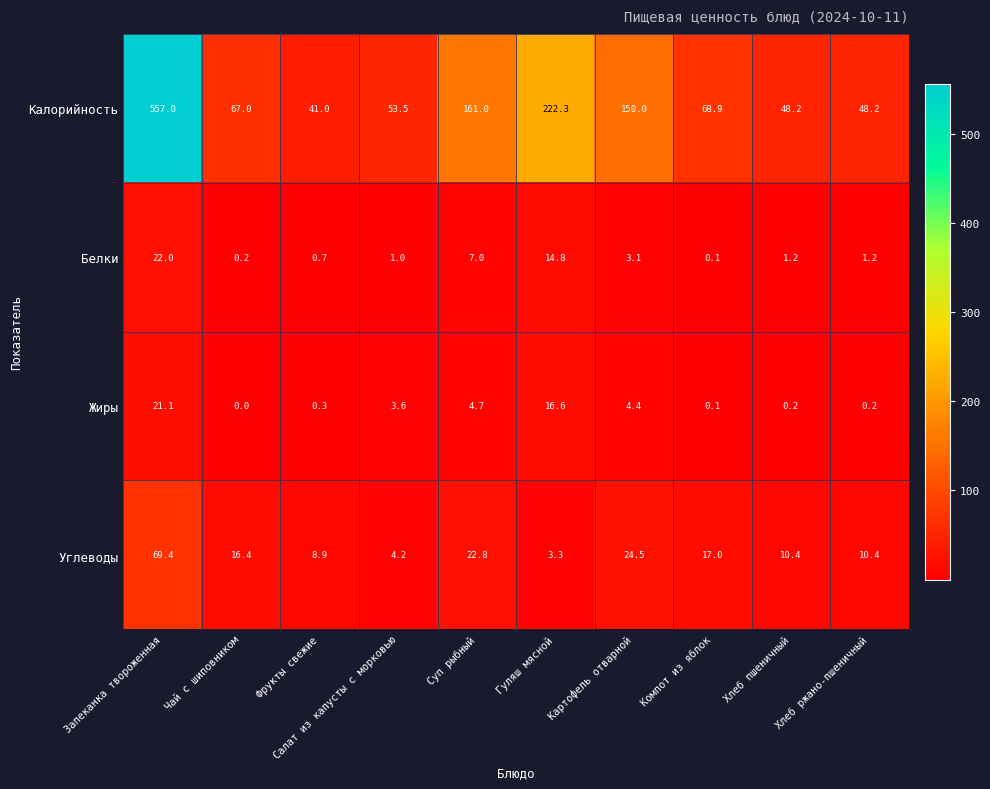

The Углеводы series shows 16.4 at Чай с шиповником. True or false?

True